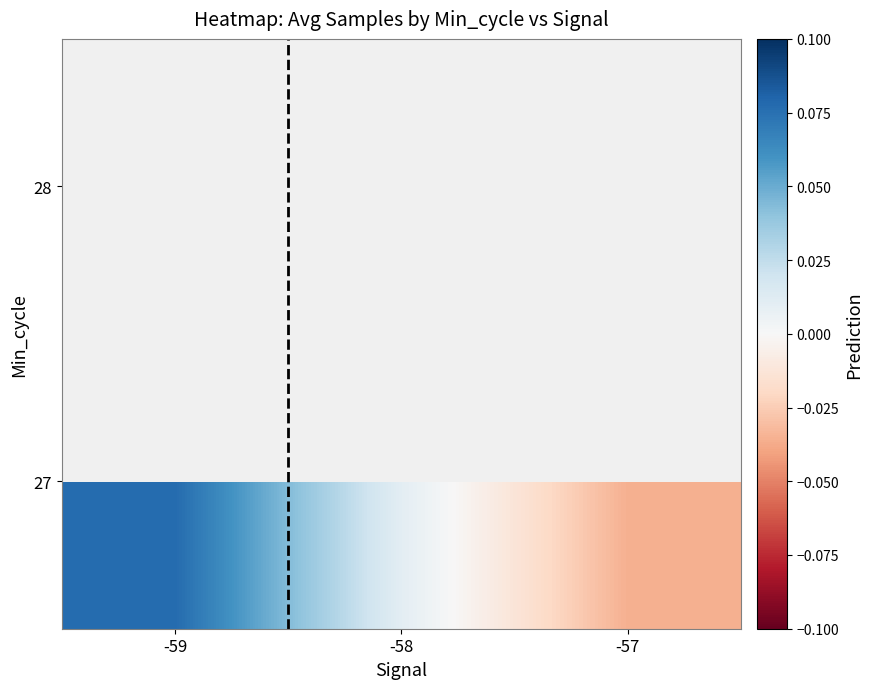

The value of 27 at -58 is 0.0. True or false?

True